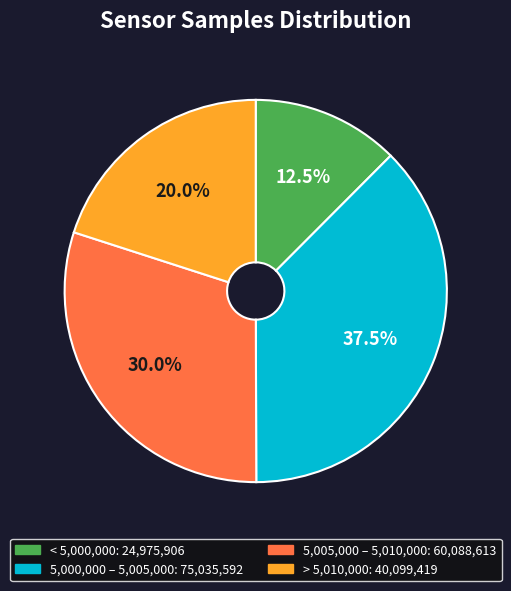

Is there a majority slice in this chart?

No